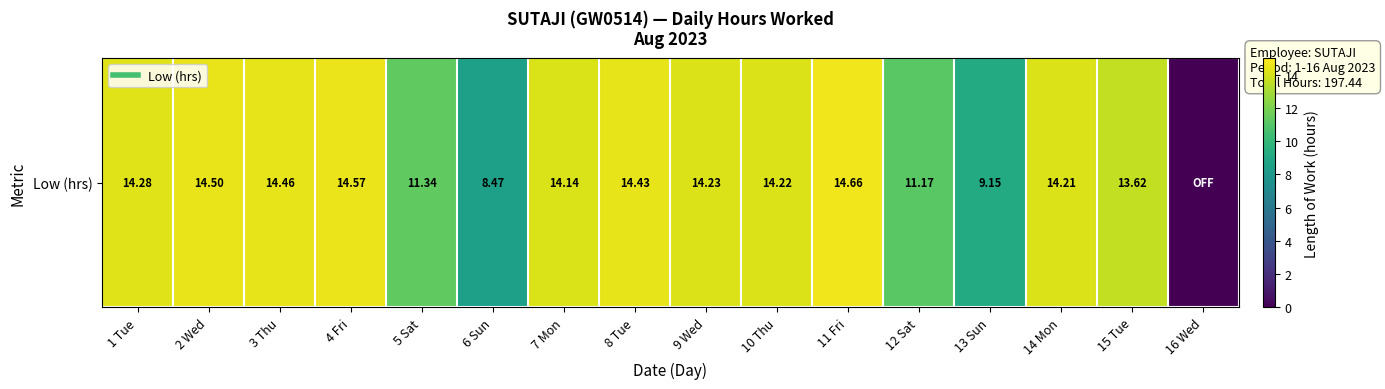

At which label is the value closest to 7?

6 Sun